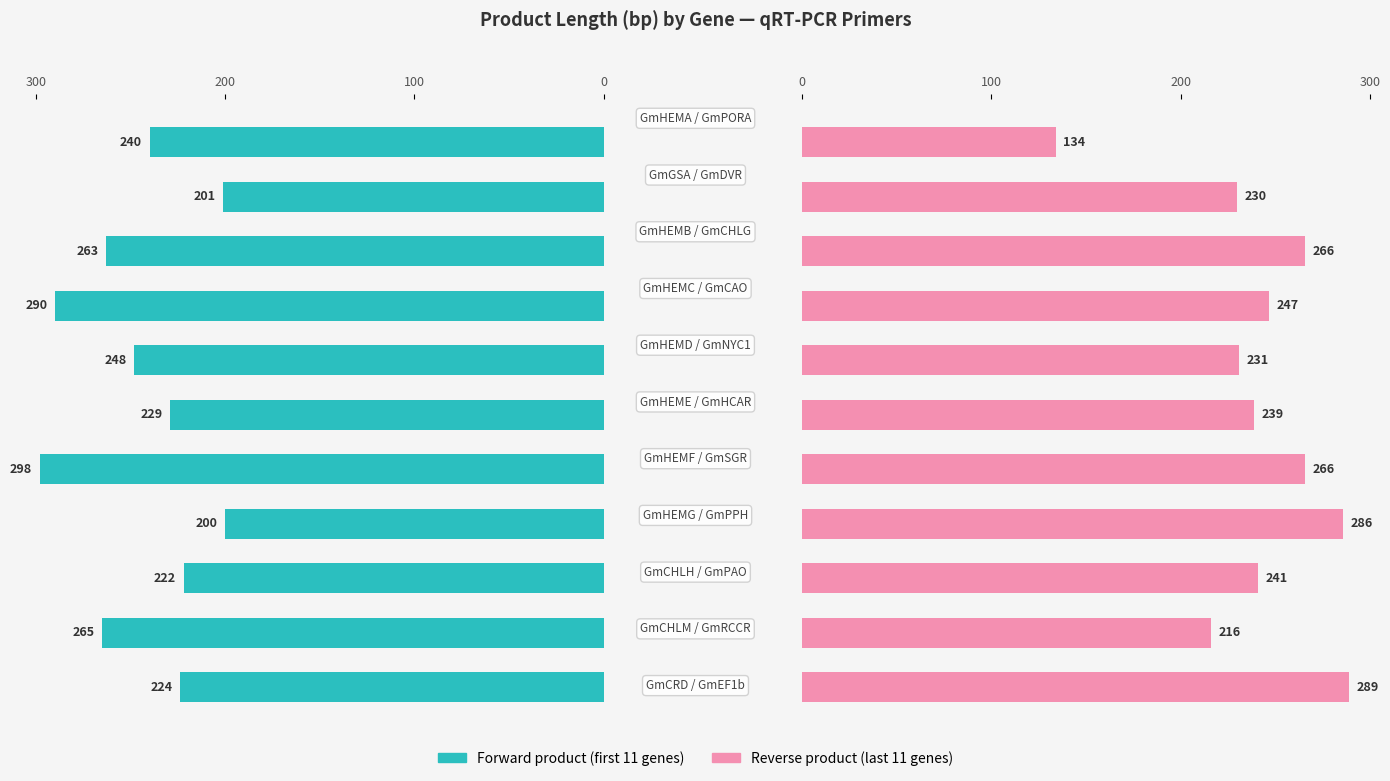

What position from the left is 8?

9